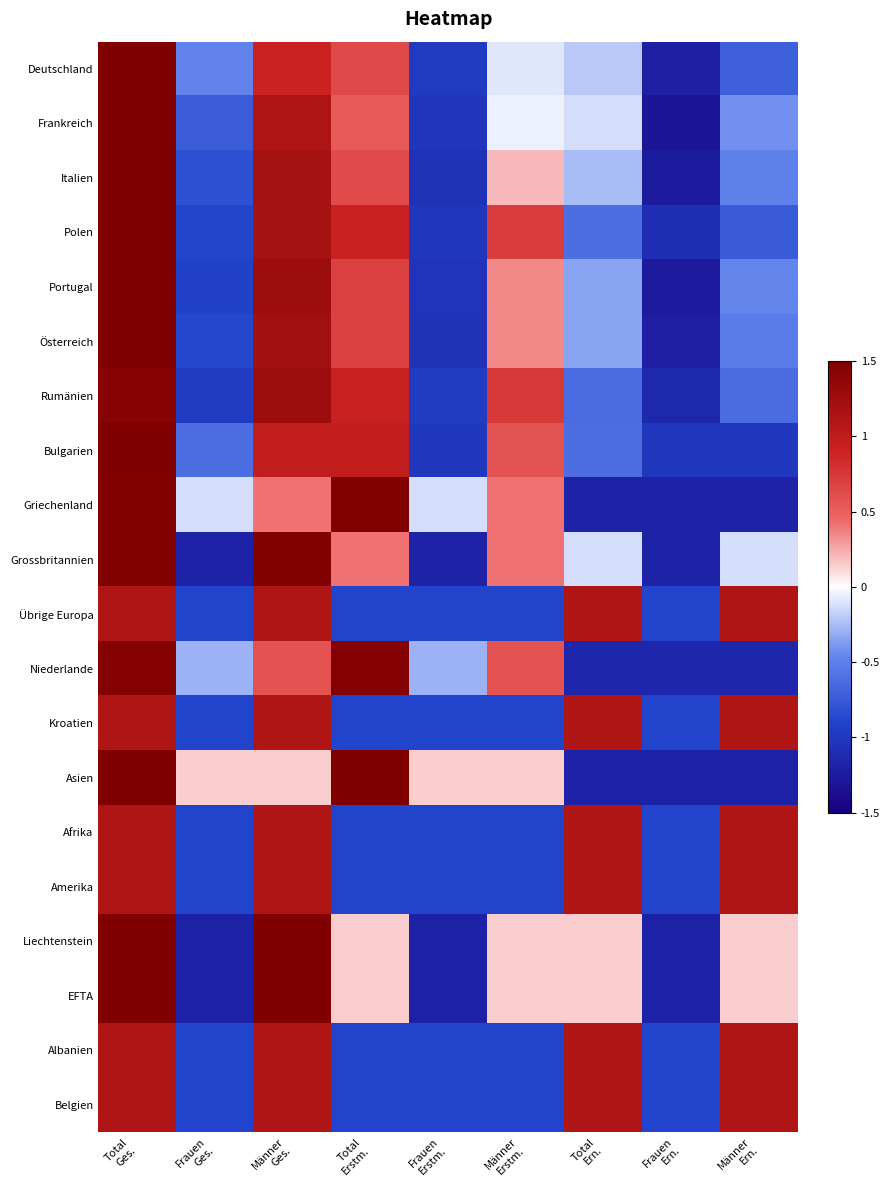

Reading right to left, extract all data points from this chart.

Deutschland: Männer
Ern.=-0.7	Frauen
Ern.=-1.2	Total
Ern.=-0.2	Männer
Erstm.=-0.1	Frauen
Erstm.=-1.0	Total
Erstm.=0.6	Männer
Ges.=0.9	Frauen
Ges.=-0.5	Total
Ges.=1.5
Frankreich: Männer
Ern.=-0.4	Frauen
Ern.=-1.3	Total
Ern.=-0.1	Männer
Erstm.=-0.1	Frauen
Erstm.=-1.0	Total
Erstm.=0.5	Männer
Ges.=1.1	Frauen
Ges.=-0.7	Total
Ges.=1.5
Italien: Männer
Ern.=-0.5	Frauen
Ern.=-1.2	Total
Ern.=-0.3	Männer
Erstm.=0.2	Frauen
Erstm.=-1.1	Total
Erstm.=0.6	Männer
Ges.=1.2	Frauen
Ges.=-0.8	Total
Ges.=1.5
Polen: Männer
Ern.=-0.7	Frauen
Ern.=-1.1	Total
Ern.=-0.6	Männer
Erstm.=0.7	Frauen
Erstm.=-1.0	Total
Erstm.=0.9	Männer
Ges.=1.2	Frauen
Ges.=-0.9	Total
Ges.=1.5
Portugal: Männer
Ern.=-0.5	Frauen
Ern.=-1.3	Total
Ern.=-0.3	Männer
Erstm.=0.3	Frauen
Erstm.=-1.0	Total
Erstm.=0.7	Männer
Ges.=1.3	Frauen
Ges.=-0.9	Total
Ges.=1.5
Österreich: Männer
Ern.=-0.5	Frauen
Ern.=-1.2	Total
Ern.=-0.4	Männer
Erstm.=0.4	Frauen
Erstm.=-1.1	Total
Erstm.=0.7	Männer
Ges.=1.2	Frauen
Ges.=-0.9	Total
Ges.=1.5
Rumänien: Männer
Ern.=-0.6	Frauen
Ern.=-1.1	Total
Ern.=-0.6	Männer
Erstm.=0.7	Frauen
Erstm.=-1.0	Total
Erstm.=0.9	Männer
Ges.=1.3	Frauen
Ges.=-1.0	Total
Ges.=1.4
Bulgarien: Männer
Ern.=-1.0	Frauen
Ern.=-1.0	Total
Ern.=-0.6	Männer
Erstm.=0.6	Frauen
Erstm.=-1.0	Total
Erstm.=1.0	Männer
Ges.=1.0	Frauen
Ges.=-0.6	Total
Ges.=1.5
Griechenland: Männer
Ern.=-1.2	Frauen
Ern.=-1.2	Total
Ern.=-1.2	Männer
Erstm.=0.4	Frauen
Erstm.=-0.1	Total
Erstm.=1.5	Männer
Ges.=0.4	Frauen
Ges.=-0.1	Total
Ges.=1.5
Grossbritannien: Männer
Ern.=-0.1	Frauen
Ern.=-1.2	Total
Ern.=-0.1	Männer
Erstm.=0.4	Frauen
Erstm.=-1.2	Total
Erstm.=0.4	Männer
Ges.=1.5	Frauen
Ges.=-1.2	Total
Ges.=1.5
Übrige Europa: Männer
Ern.=1.1	Frauen
Ern.=-0.9	Total
Ern.=1.1	Männer
Erstm.=-0.9	Frauen
Erstm.=-0.9	Total
Erstm.=-0.9	Männer
Ges.=1.1	Frauen
Ges.=-0.9	Total
Ges.=1.1
Niederlande: Männer
Ern.=-1.2	Frauen
Ern.=-1.2	Total
Ern.=-1.2	Männer
Erstm.=0.6	Frauen
Erstm.=-0.3	Total
Erstm.=1.4	Männer
Ges.=0.6	Frauen
Ges.=-0.3	Total
Ges.=1.4
Kroatien: Männer
Ern.=1.1	Frauen
Ern.=-0.9	Total
Ern.=1.1	Männer
Erstm.=-0.9	Frauen
Erstm.=-0.9	Total
Erstm.=-0.9	Männer
Ges.=1.1	Frauen
Ges.=-0.9	Total
Ges.=1.1
Asien: Männer
Ern.=-1.2	Frauen
Ern.=-1.2	Total
Ern.=-1.2	Männer
Erstm.=0.2	Frauen
Erstm.=0.2	Total
Erstm.=1.5	Männer
Ges.=0.2	Frauen
Ges.=0.2	Total
Ges.=1.5
Afrika: Männer
Ern.=1.1	Frauen
Ern.=-0.9	Total
Ern.=1.1	Männer
Erstm.=-0.9	Frauen
Erstm.=-0.9	Total
Erstm.=-0.9	Männer
Ges.=1.1	Frauen
Ges.=-0.9	Total
Ges.=1.1
Amerika: Männer
Ern.=1.1	Frauen
Ern.=-0.9	Total
Ern.=1.1	Männer
Erstm.=-0.9	Frauen
Erstm.=-0.9	Total
Erstm.=-0.9	Männer
Ges.=1.1	Frauen
Ges.=-0.9	Total
Ges.=1.1
Liechtenstein: Männer
Ern.=0.2	Frauen
Ern.=-1.2	Total
Ern.=0.2	Männer
Erstm.=0.2	Frauen
Erstm.=-1.2	Total
Erstm.=0.2	Männer
Ges.=1.5	Frauen
Ges.=-1.2	Total
Ges.=1.5
EFTA: Männer
Ern.=0.2	Frauen
Ern.=-1.2	Total
Ern.=0.2	Männer
Erstm.=0.2	Frauen
Erstm.=-1.2	Total
Erstm.=0.2	Männer
Ges.=1.5	Frauen
Ges.=-1.2	Total
Ges.=1.5
Albanien: Männer
Ern.=1.1	Frauen
Ern.=-0.9	Total
Ern.=1.1	Männer
Erstm.=-0.9	Frauen
Erstm.=-0.9	Total
Erstm.=-0.9	Männer
Ges.=1.1	Frauen
Ges.=-0.9	Total
Ges.=1.1
Belgien: Männer
Ern.=1.1	Frauen
Ern.=-0.9	Total
Ern.=1.1	Männer
Erstm.=-0.9	Frauen
Erstm.=-0.9	Total
Erstm.=-0.9	Männer
Ges.=1.1	Frauen
Ges.=-0.9	Total
Ges.=1.1